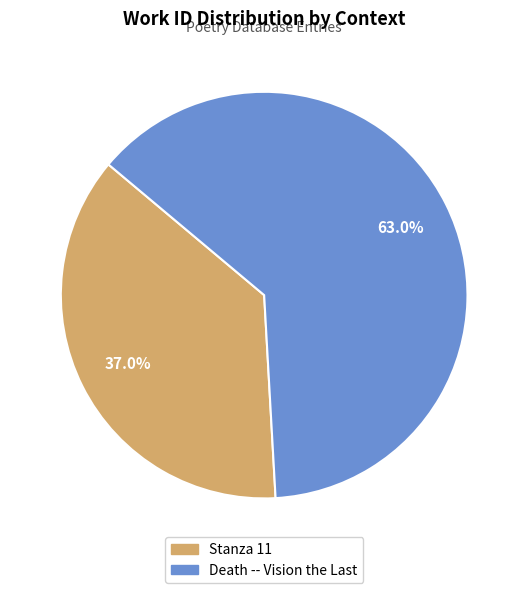

To the nearest percent, what portion does Stanza 11 represent?

37%